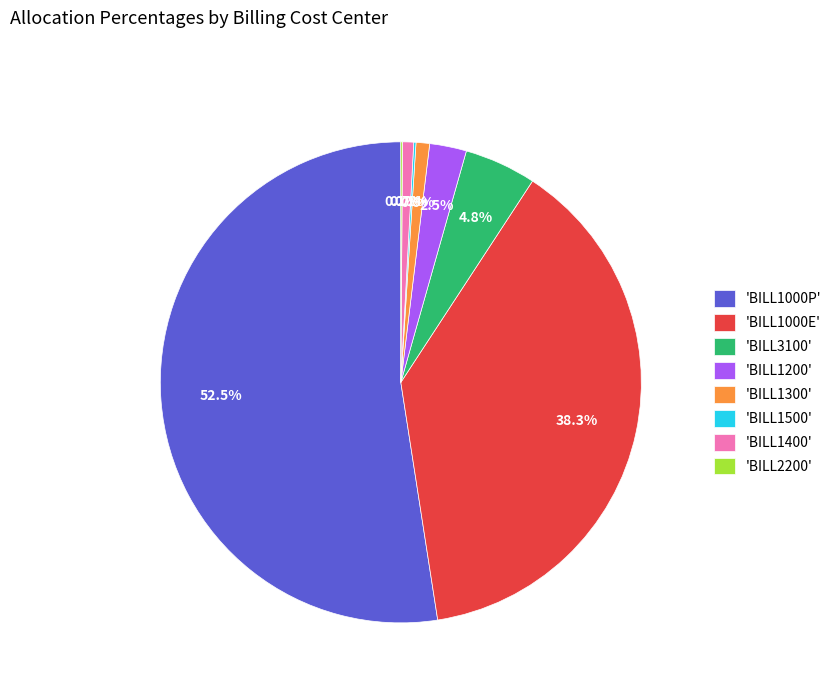

Which category has the biggest portion of the pie?

'BILL1000P'